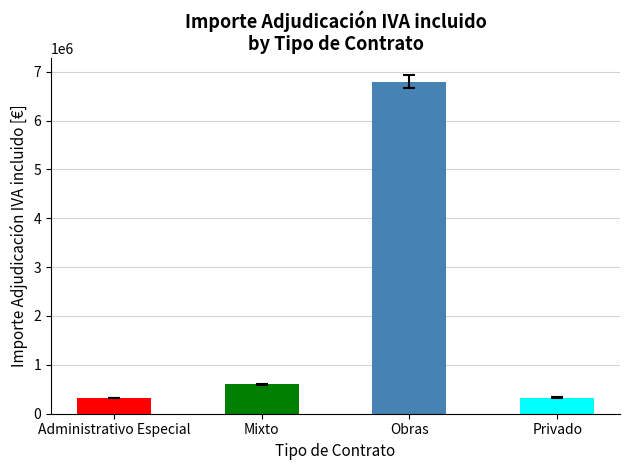

The value at Mixto is 1072892.7. True or false?

False